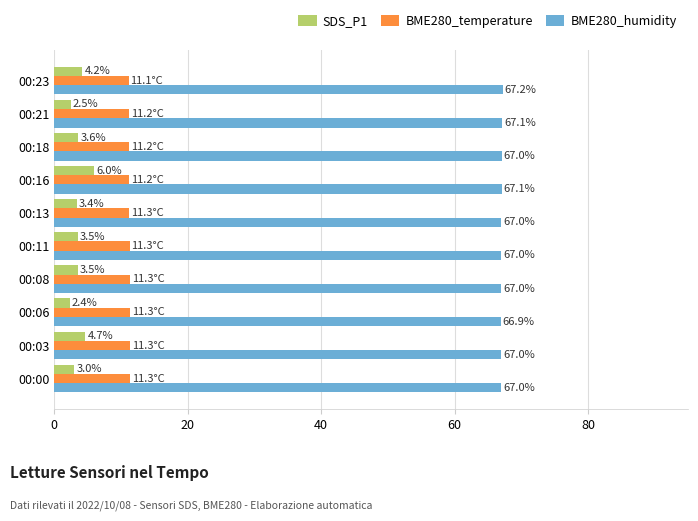

List the series in order of their peak value, lowest first.

SDS_P1, BME280_temperature, BME280_humidity